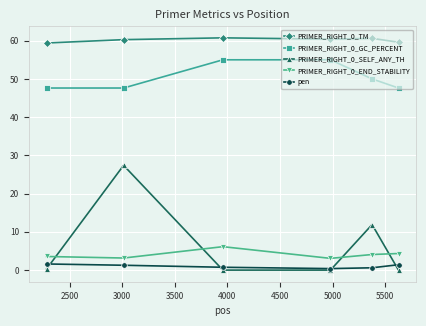

What is the value of the PRIMER_RIGHT_0_GC_PERCENT point at the 4th from the left?

55.0